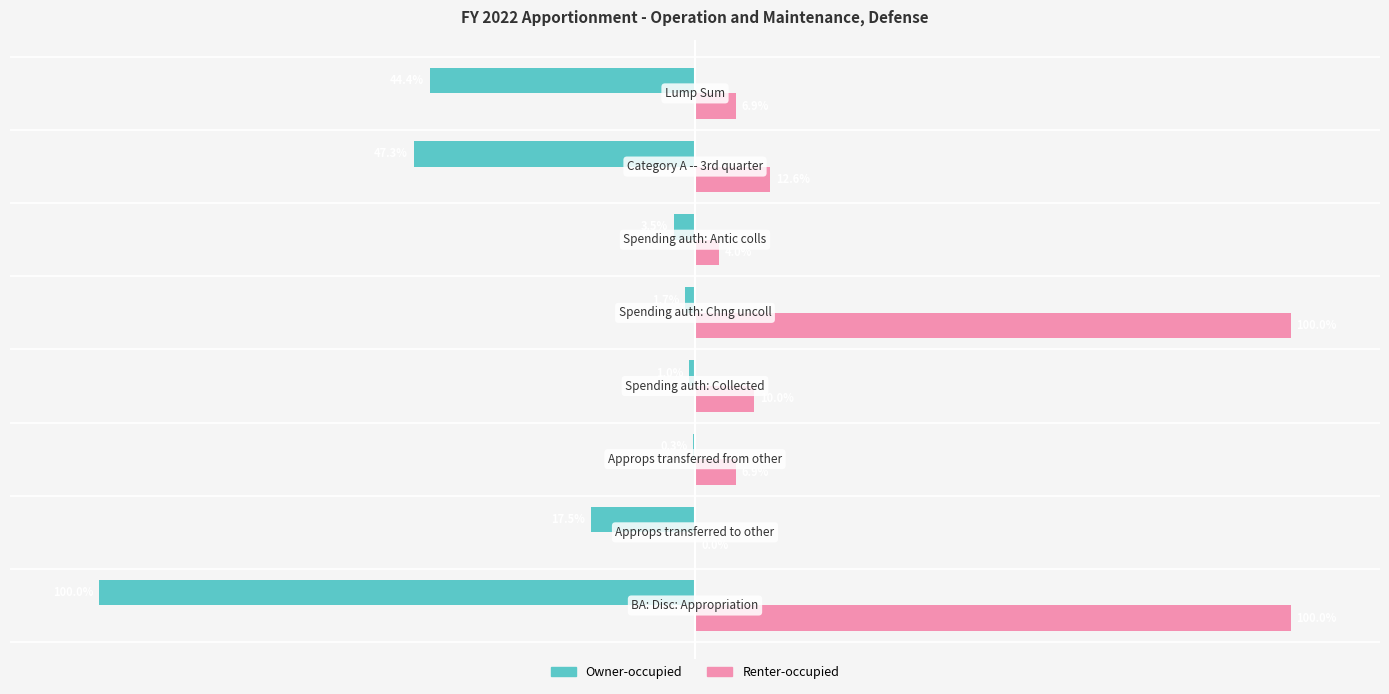

Which series has the largest total across all categories?

Renter-occupied